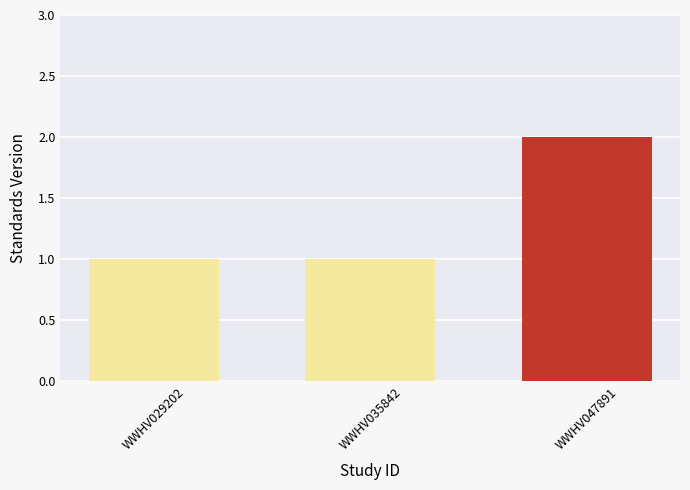

Does the chart contain stacked bars?

No